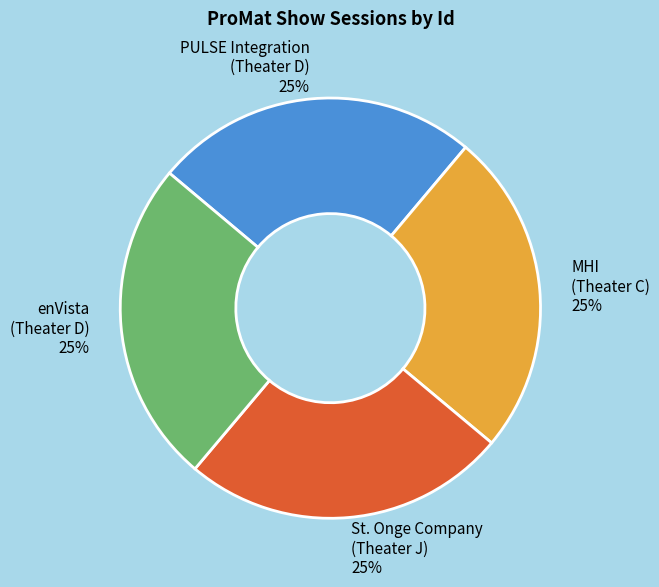

True or false: PULSE Integration (Theater D) accounts for 34% of the total.

False